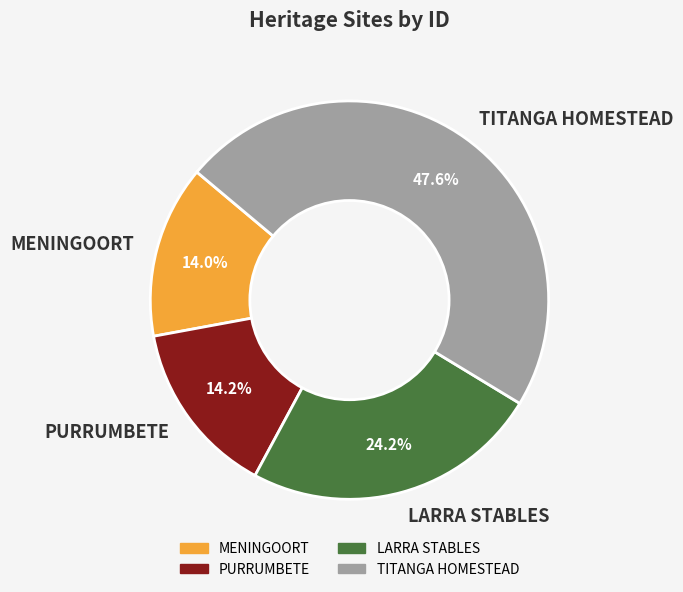

Which slice is the largest?

TITANGA HOMESTEAD